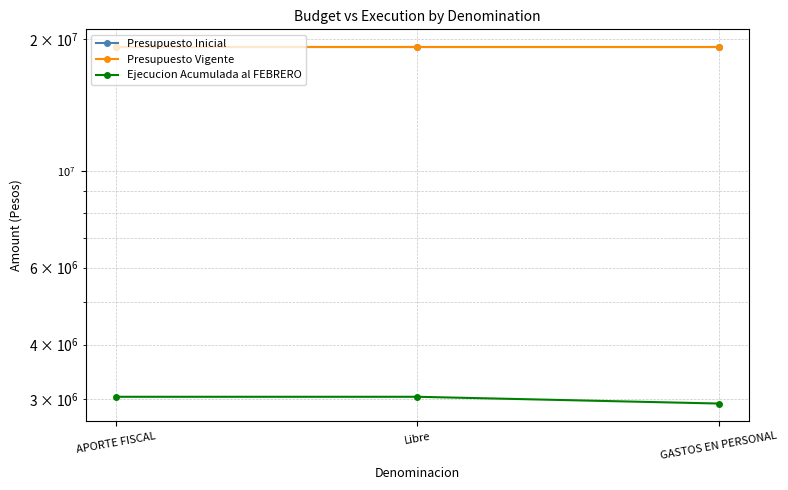

True or false: Presupuesto Vigente has a value of 11419568 at Libre.

False